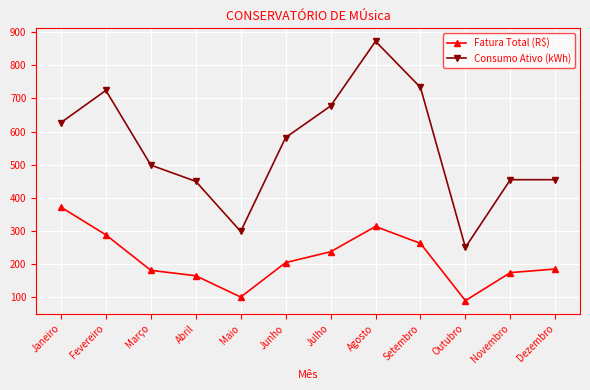

Which series has the widest spread of values?

Consumo Ativo (kWh)